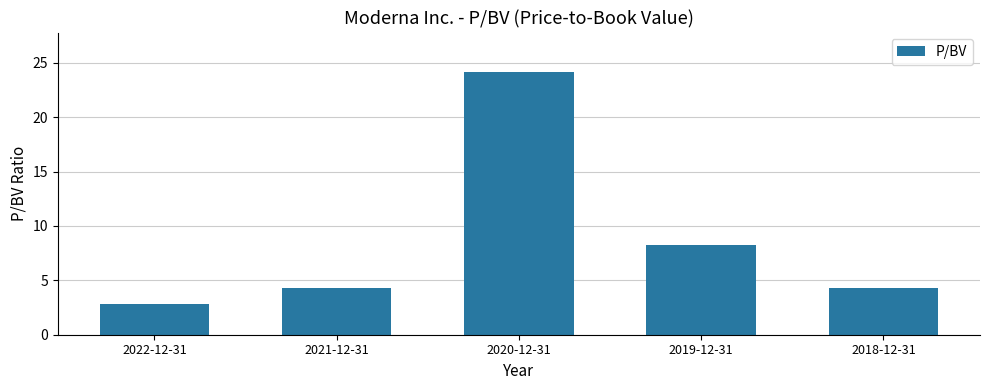

What position from the right is 2021-12-31?

4